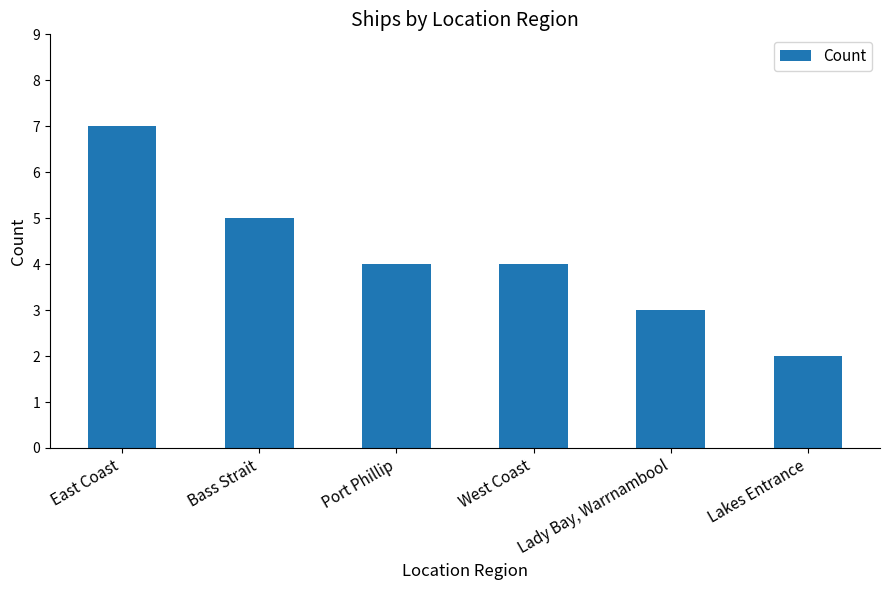

What position from the right is Bass Strait?

5